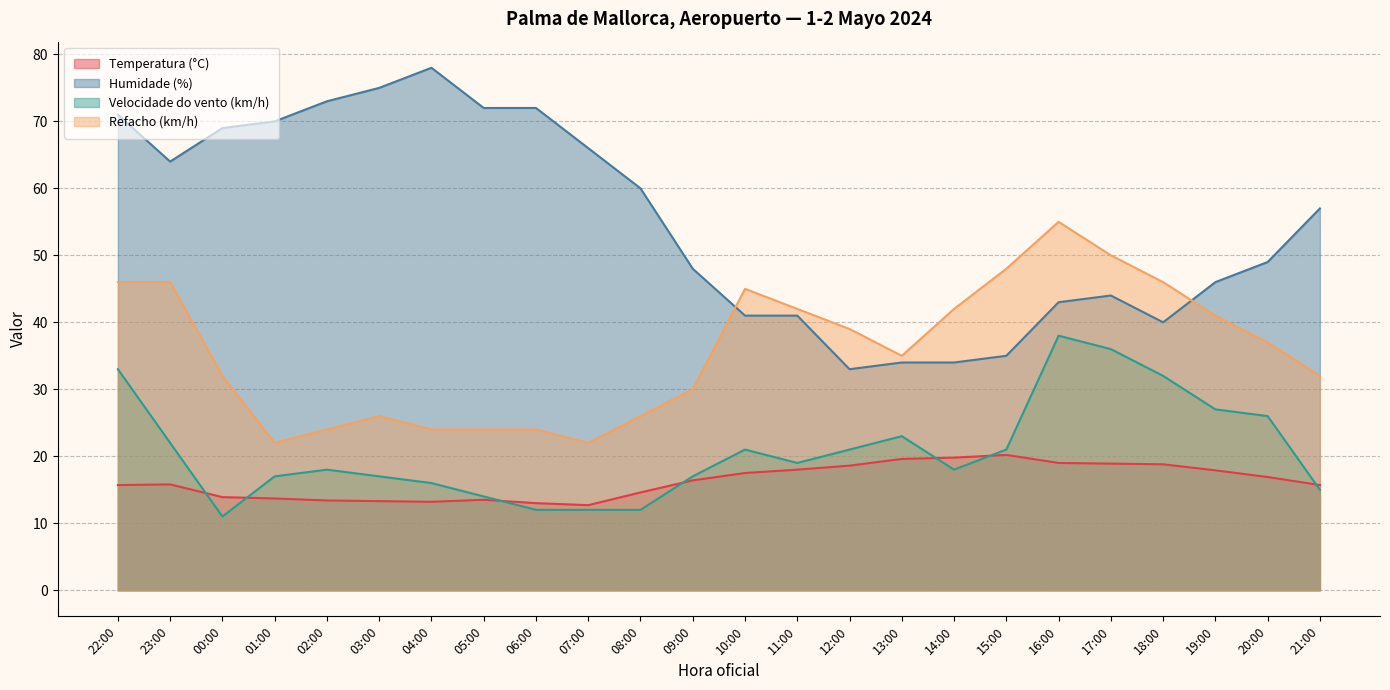

How many series are shown in this chart?

4